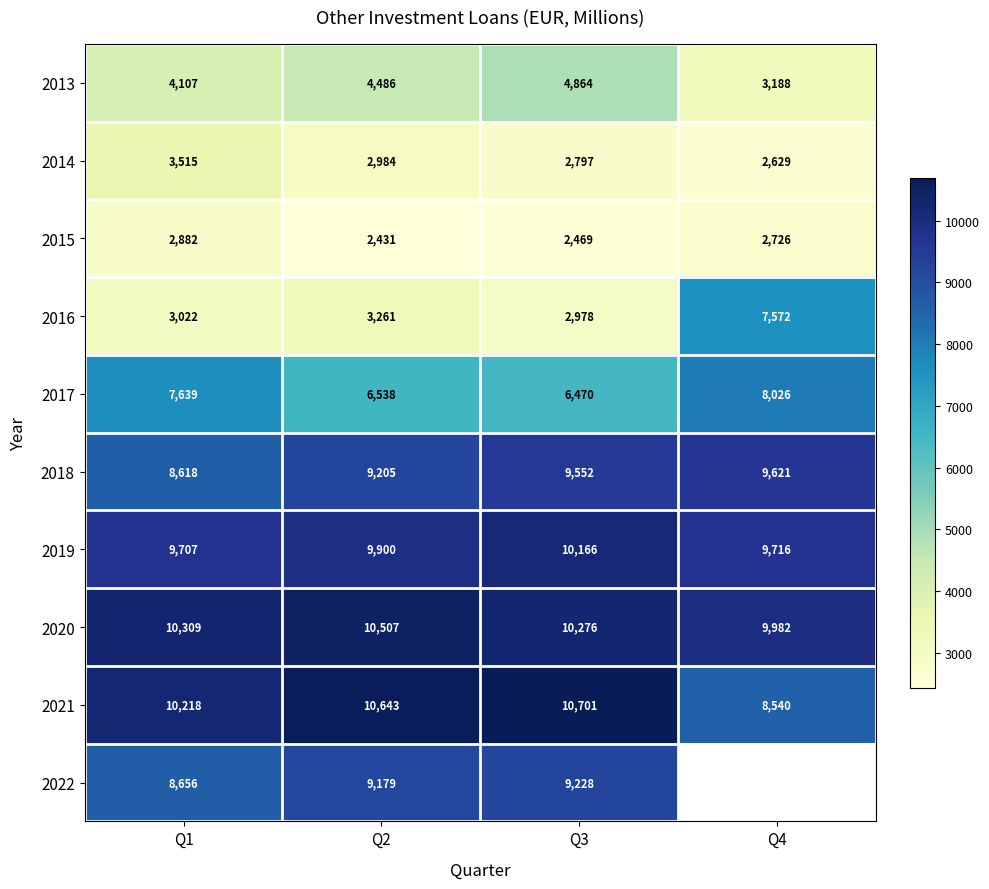

What is the difference between the 2013 values at Q4 and Q1?

919